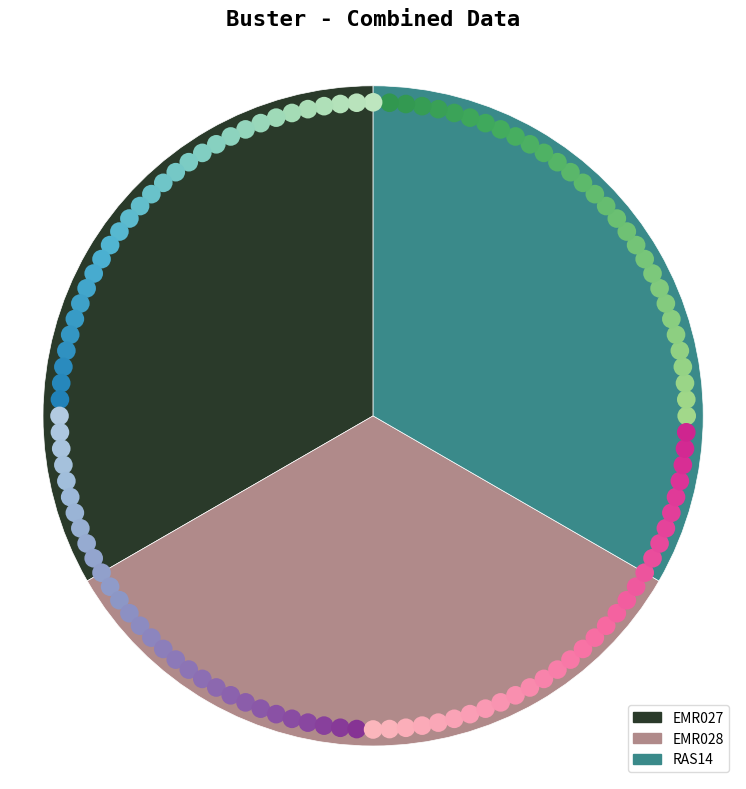

What percentage is NOT represented by EMR028?

66.7%